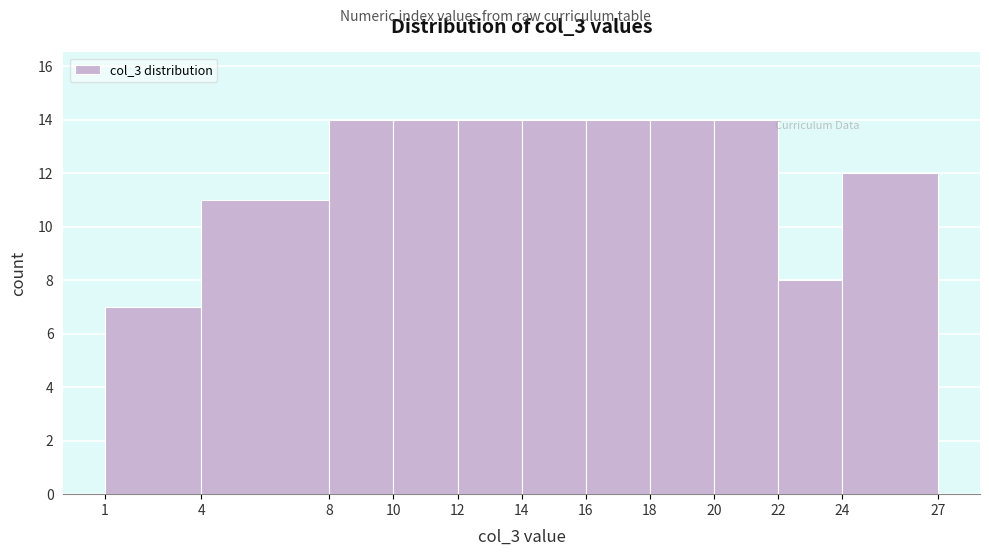

What is the height of the bar covering 24 to 27 on the x-axis? The values are not printed on the chart, so give them approximately, as read against the axis.

12